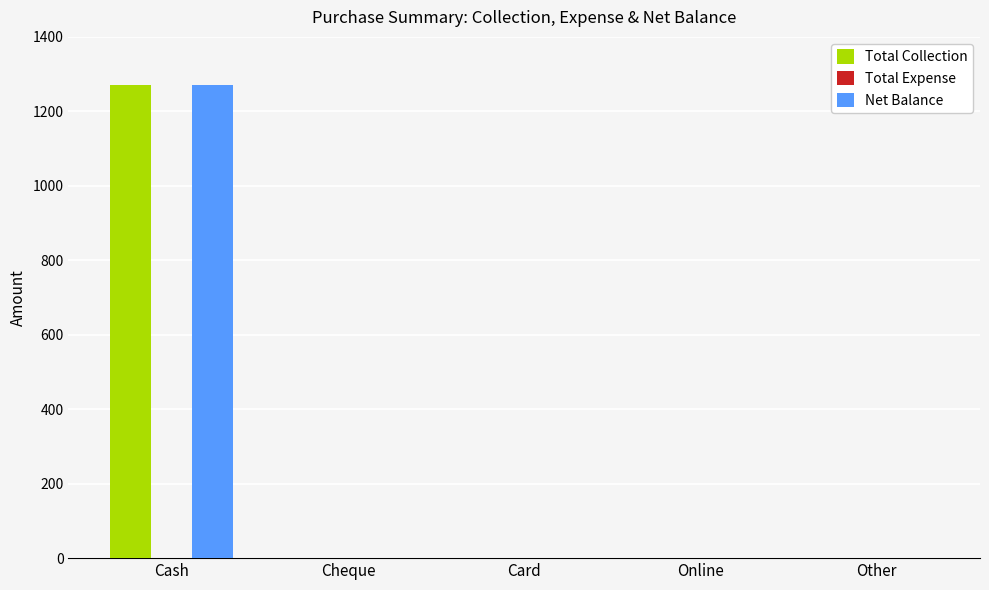

At which category is the sum across all series the highest?

Cash